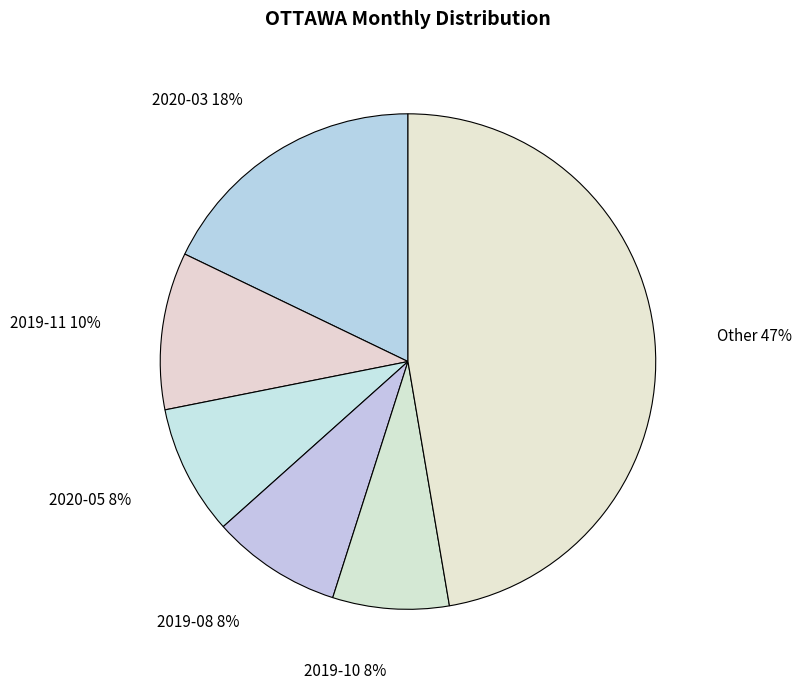

What percentage is the 2019-11 slice, to the nearest percent?

10%